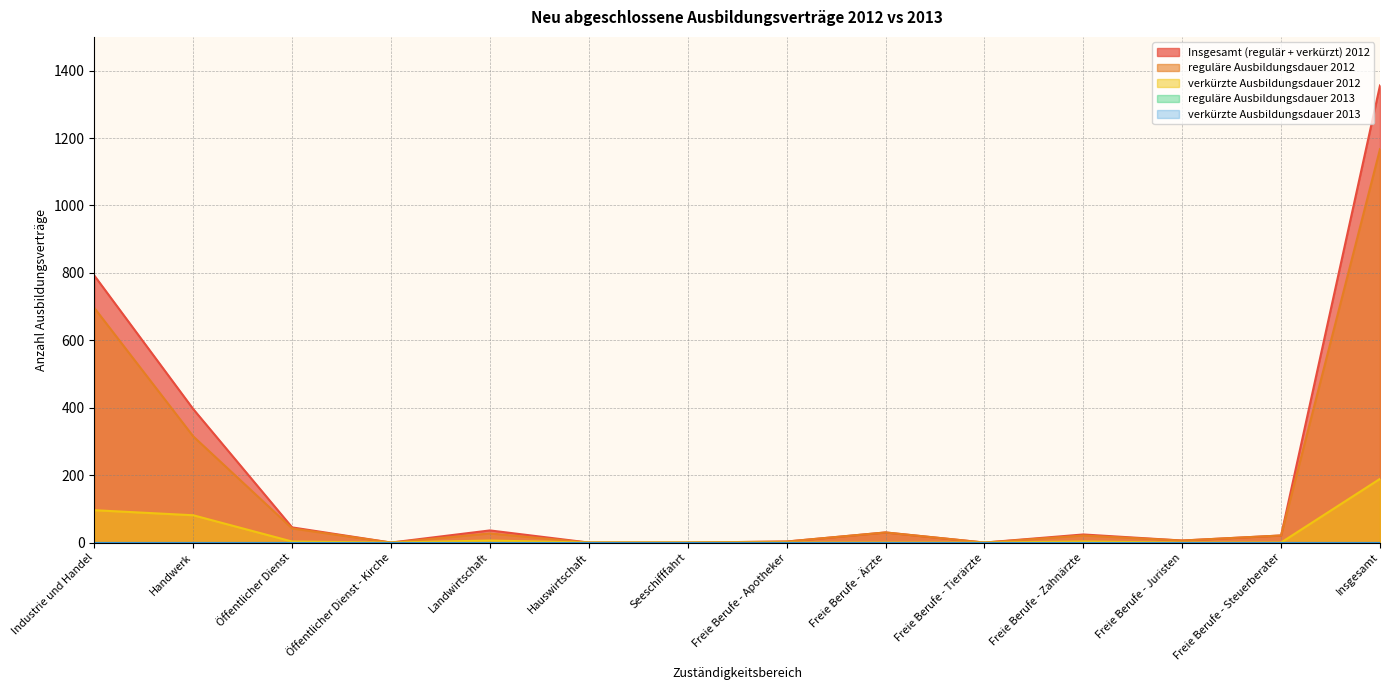

Rank the categories by Insgesamt (regulär + verkürzt) 2012 value from highest to lowest.

Insgesamt, Industrie und Handel, Handwerk, Öffentlicher Dienst, Landwirtschaft, Freie Berufe - Ärzte, Freie Berufe - Zahnärzte, Freie Berufe - Steuerberater, Freie Berufe - Juristen, Freie Berufe - Apotheker, Öffentlicher Dienst - Kirche, Hauswirtschaft, Seeschifffahrt, Freie Berufe - Tierärzte